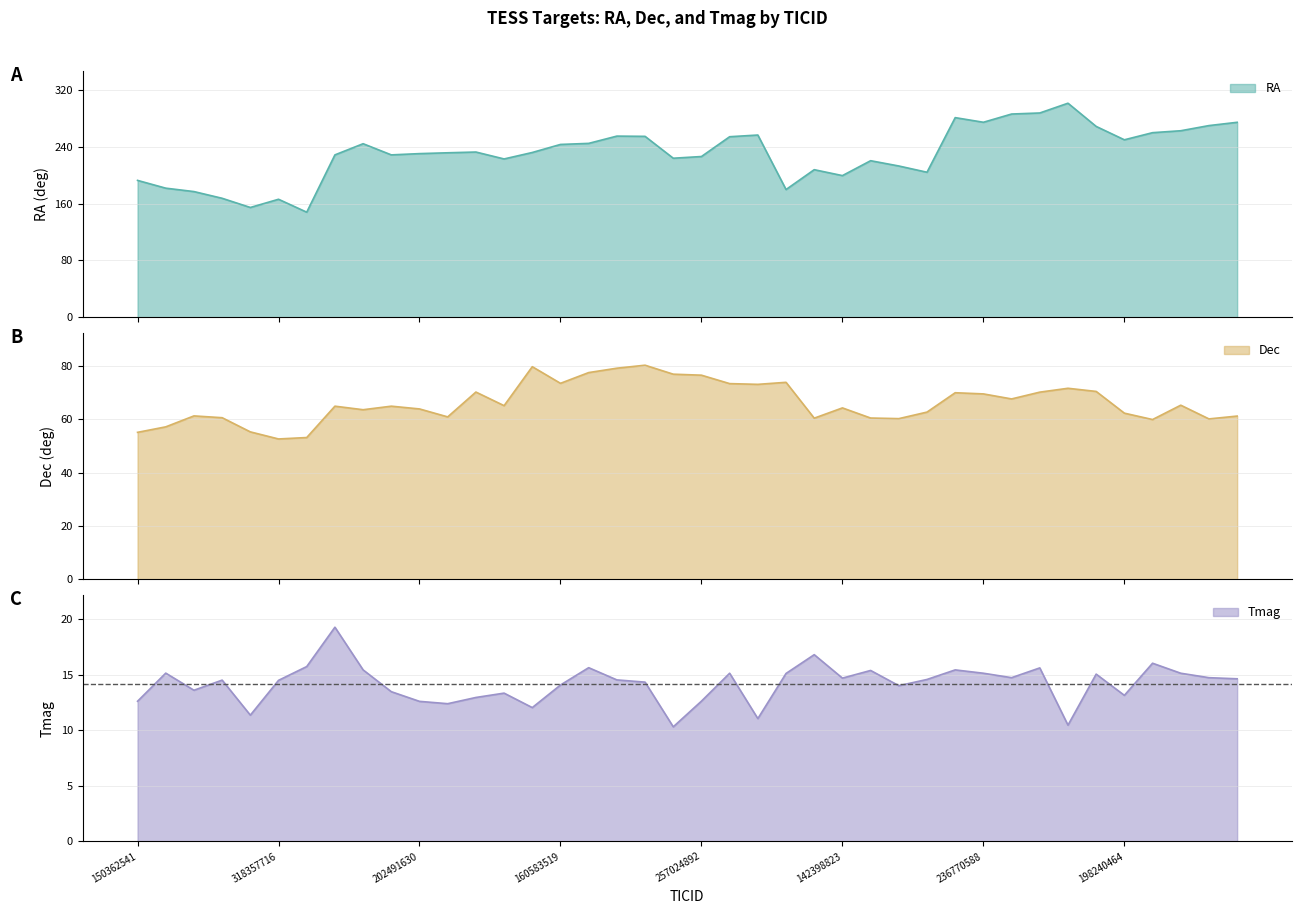

List the series in order of their overall mean, lowest first.

Tmag, Dec, RA